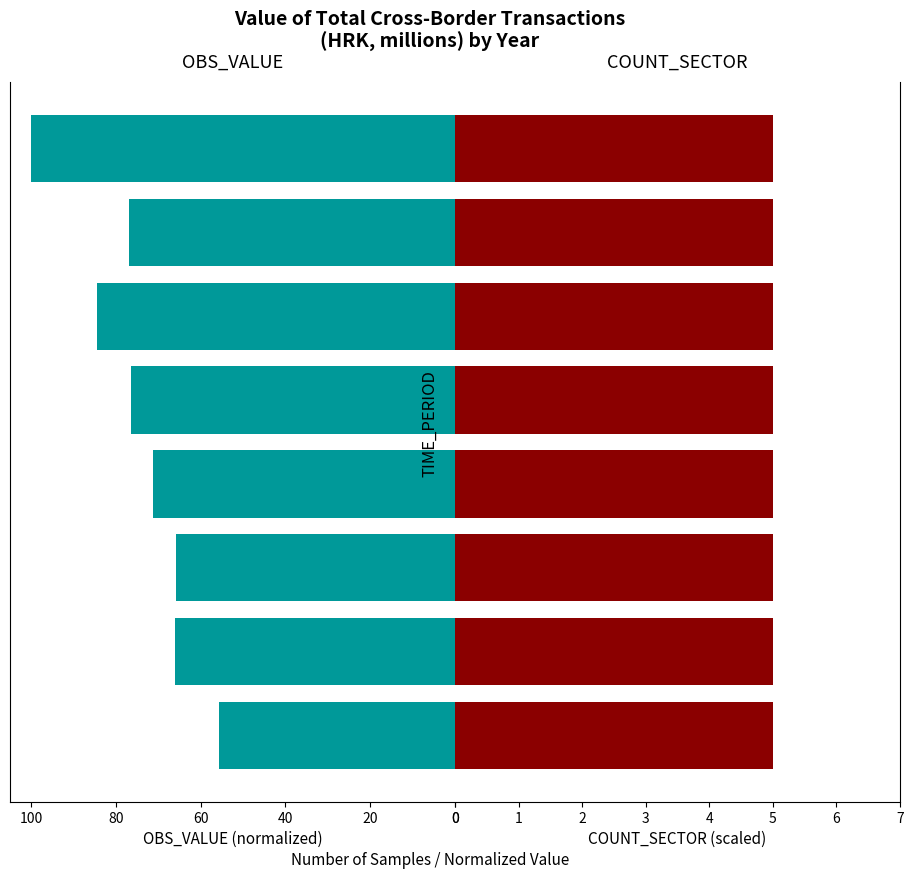

Between 40 and 100, which series saw the biggest shift?

OBS_VALUE (normalized)